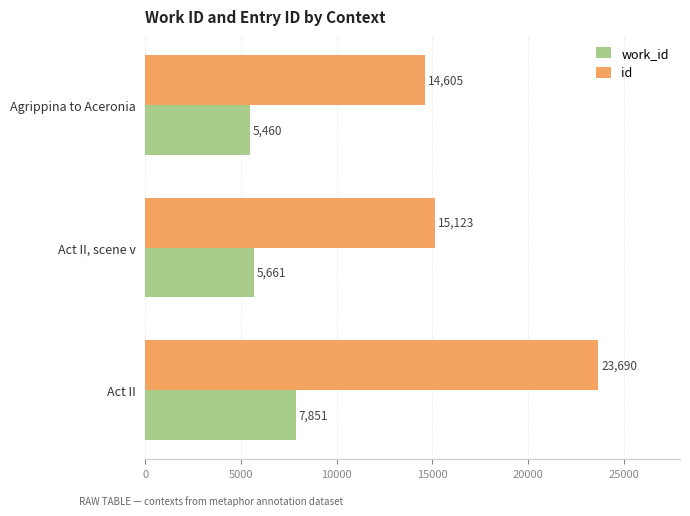

At which label is work_id closest to 6655?

Act II, scene v